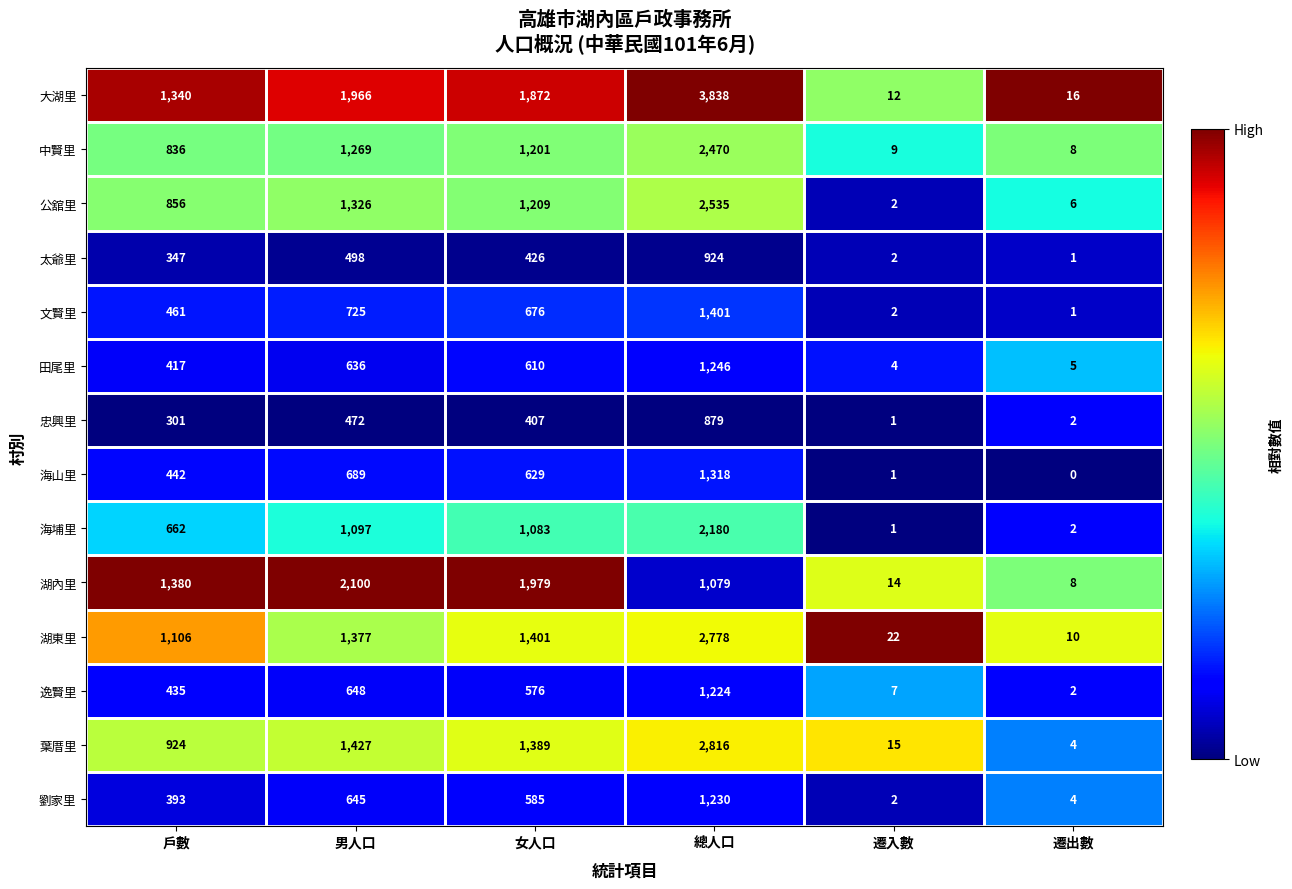

Which series has the largest range (max minus min)?

大湖里